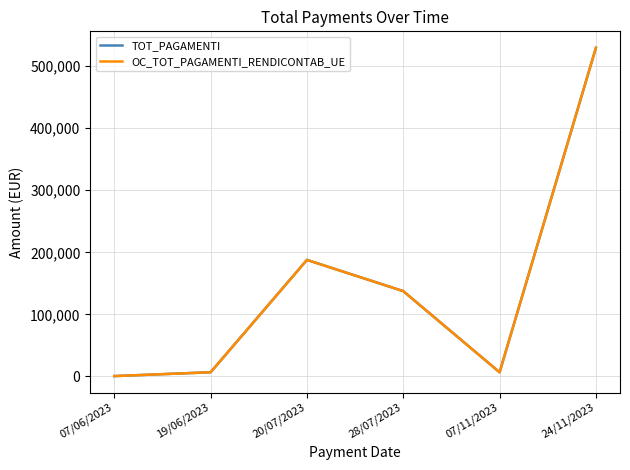

Is this an area chart (filled region under the line)?

No